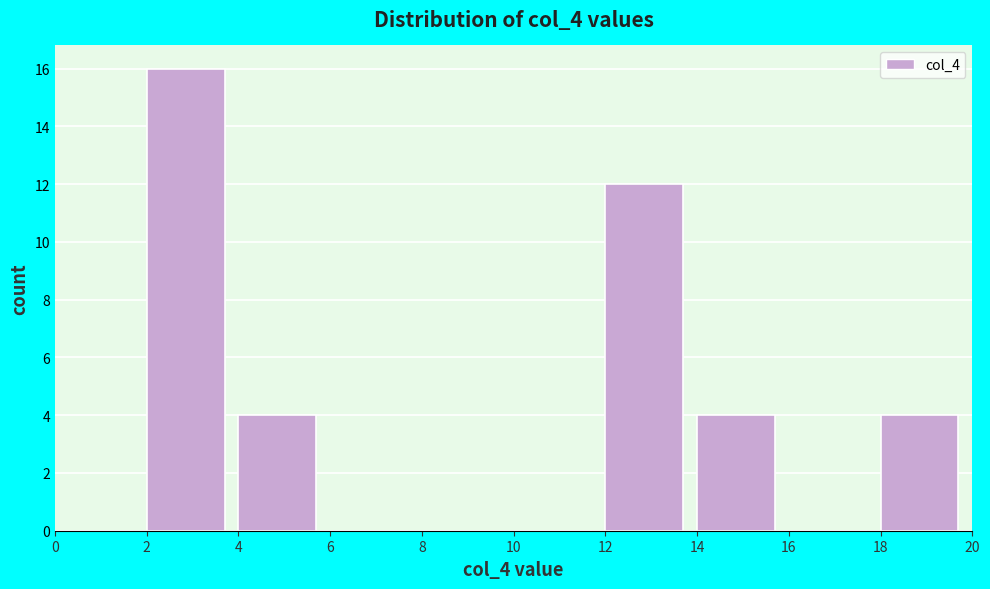

Reading left to right, transcribe this chart: for each bar, give the range it covers on the x-axis and its height. The values are not printed on the chart, so give them approximately, as read against the axis.

0 to 2: 0
2 to 4: 16
4 to 6: 4
6 to 8: 0
8 to 10: 0
10 to 12: 0
12 to 14: 12
14 to 16: 4
16 to 18: 0
18 to 20: 4